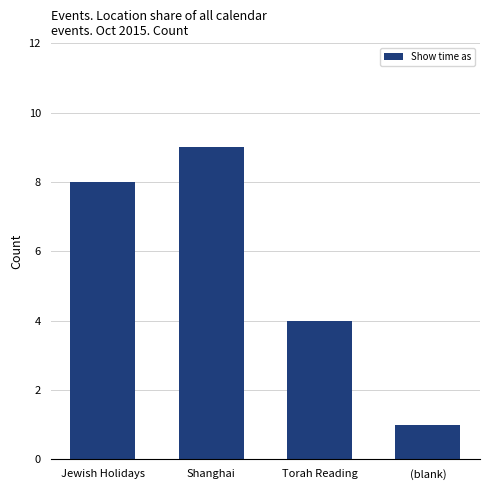

How many distinct data groups are displayed?

1